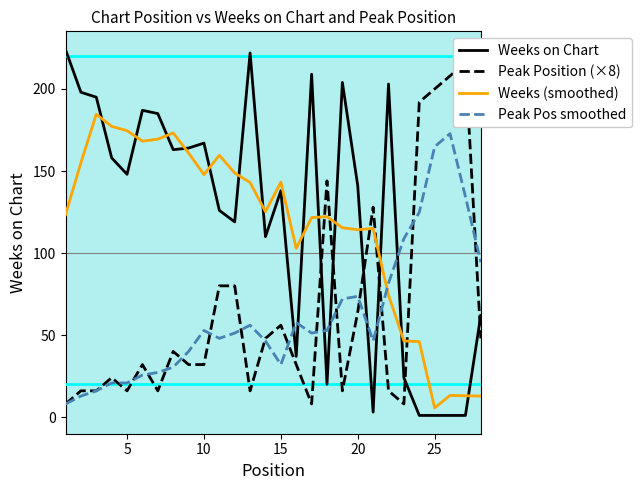

What is the minimum value for Weeks (smoothed)?

5.6